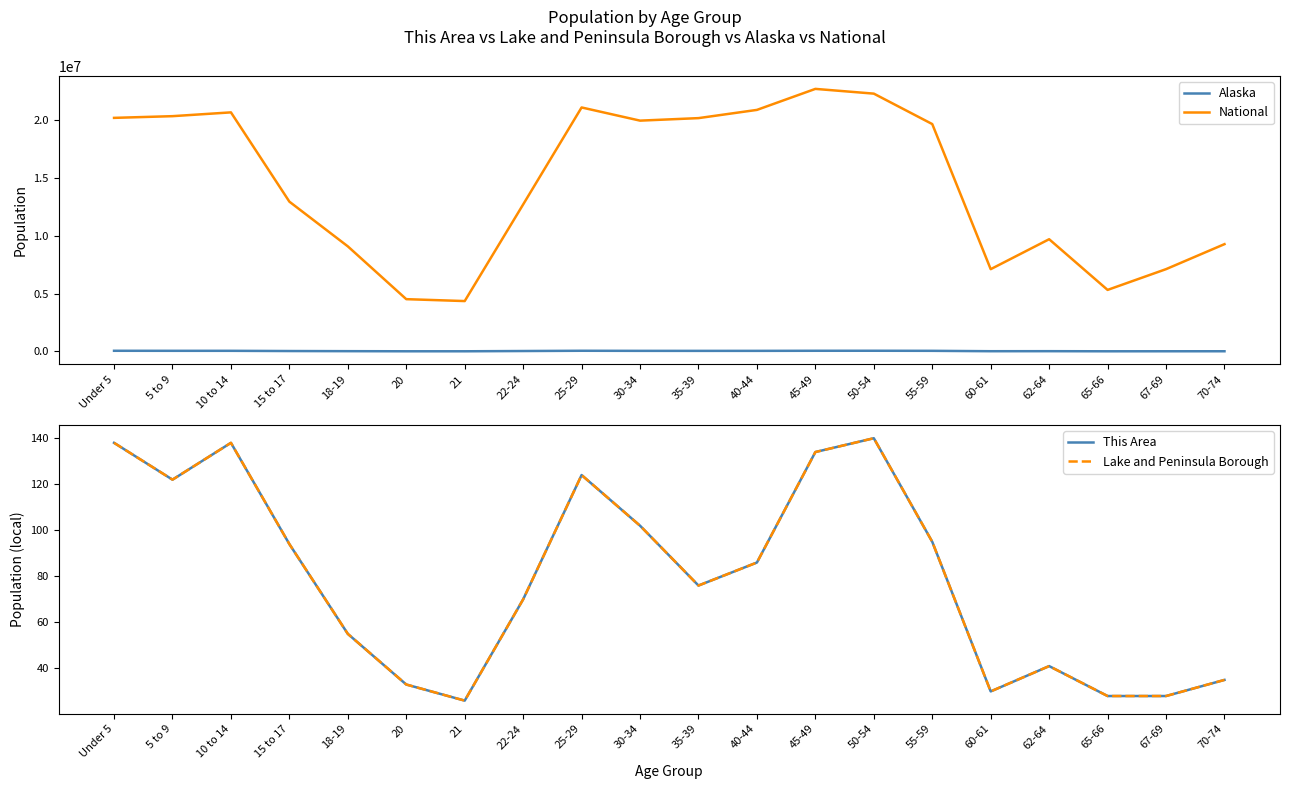

What are all the series names shown in the legend?

Alaska, National, This Area, Lake and Peninsula Borough